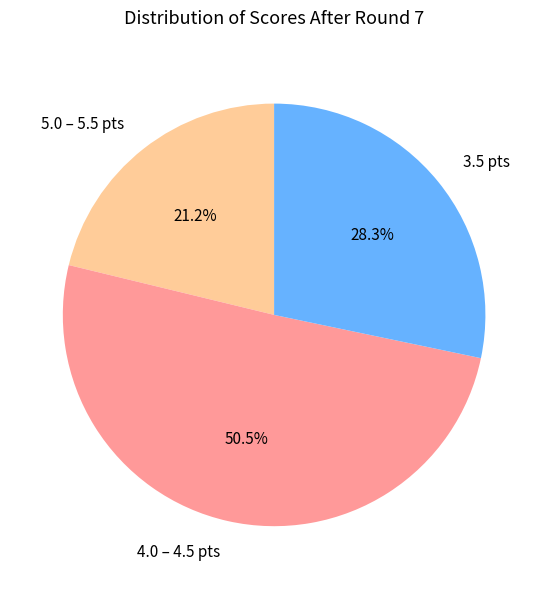

Which category accounts for the majority?

4.0 – 4.5 pts